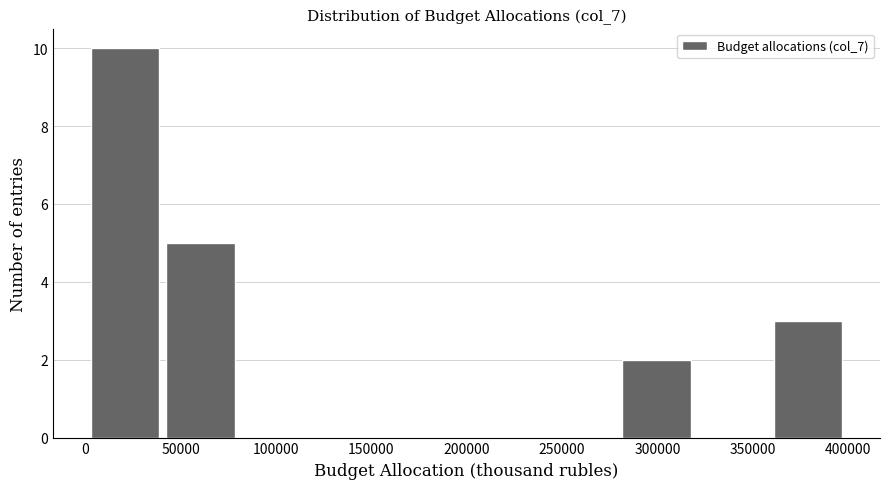

How tall is the bar that spans 0 to 40000 on the x-axis? Neither the bar edges nor the heights are printed on the chart, so give them approximately, as read against the axes.

10